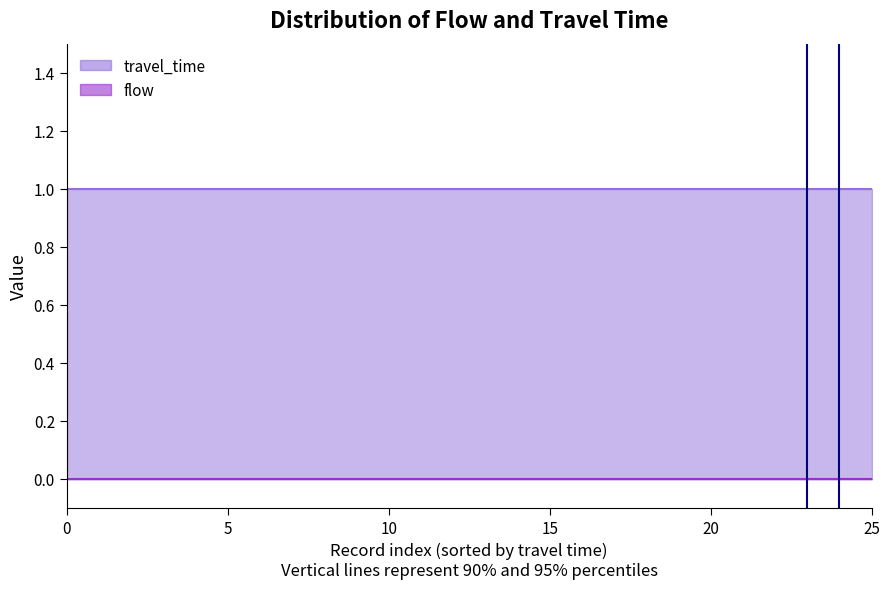

Which series has the largest total across all categories?

travel_time